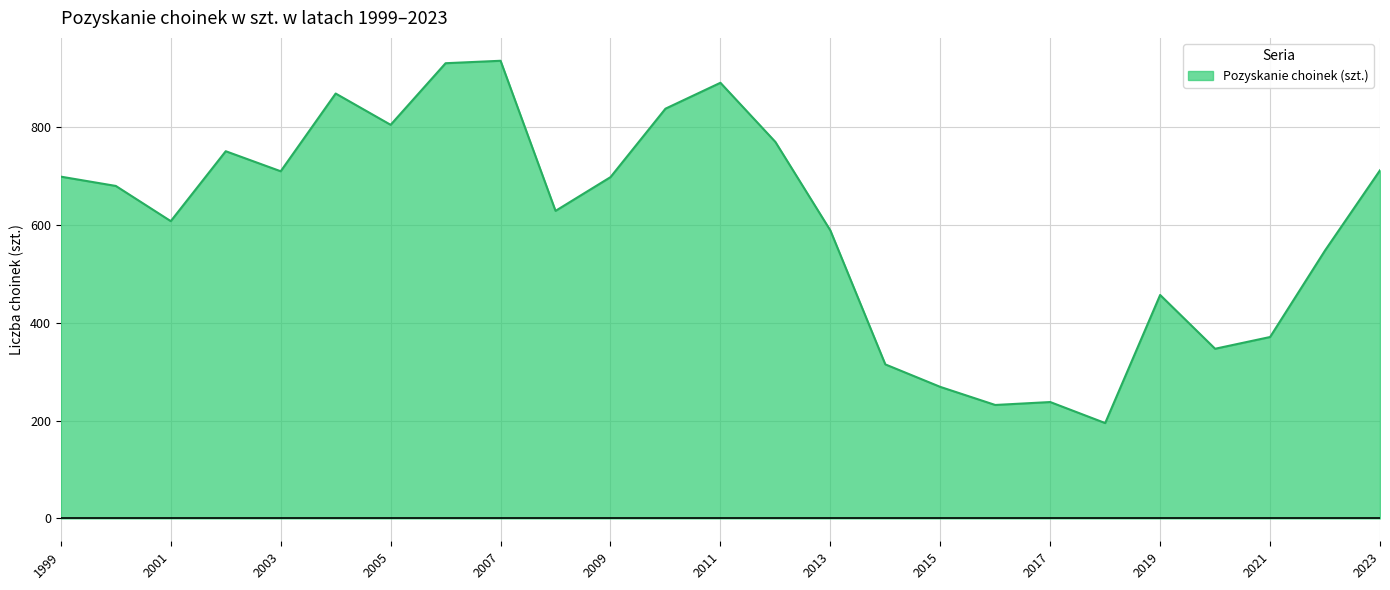

Count the number of data series in this chart.

1